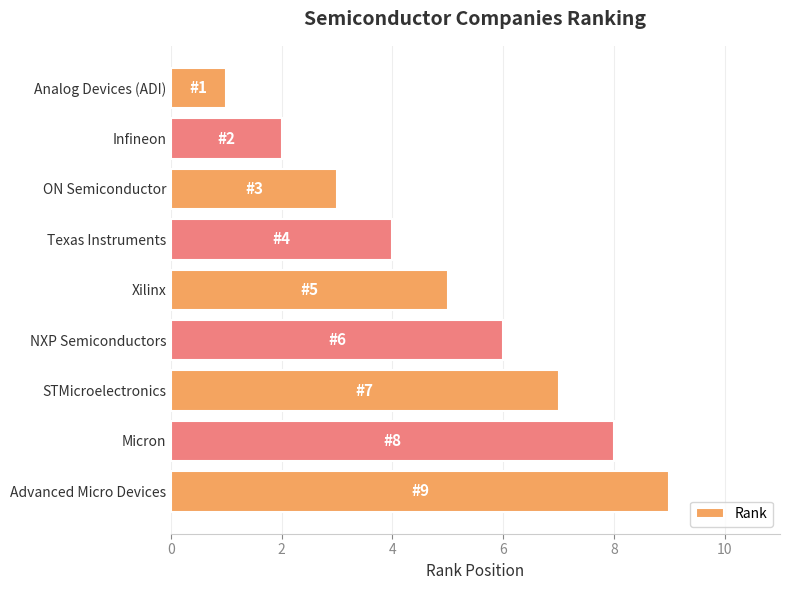

What is the maximum value shown in the chart?

9